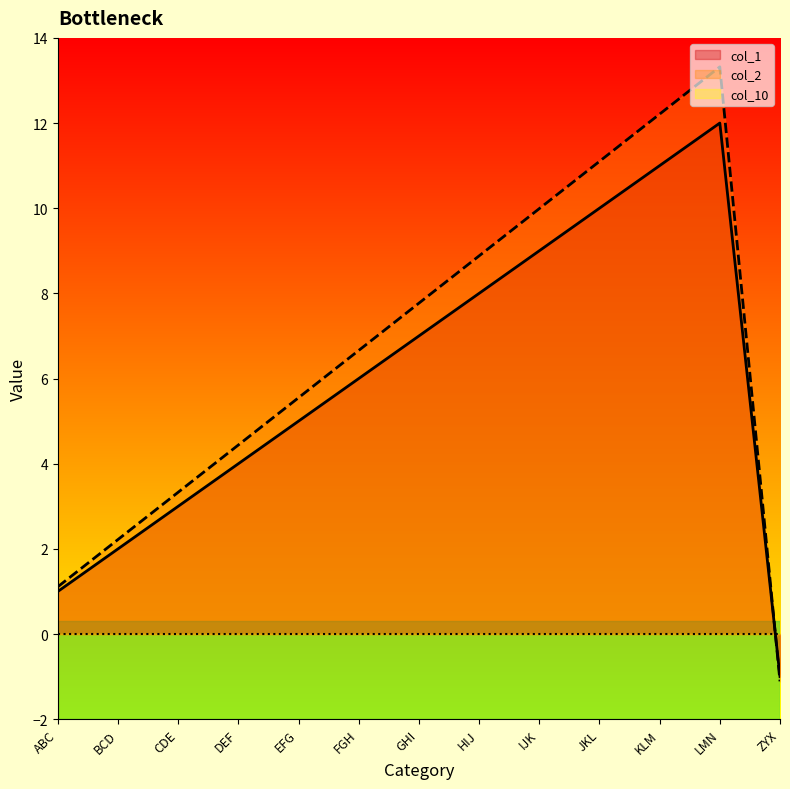

True or false: col_1 has a value of 5.8 at DEF.

False